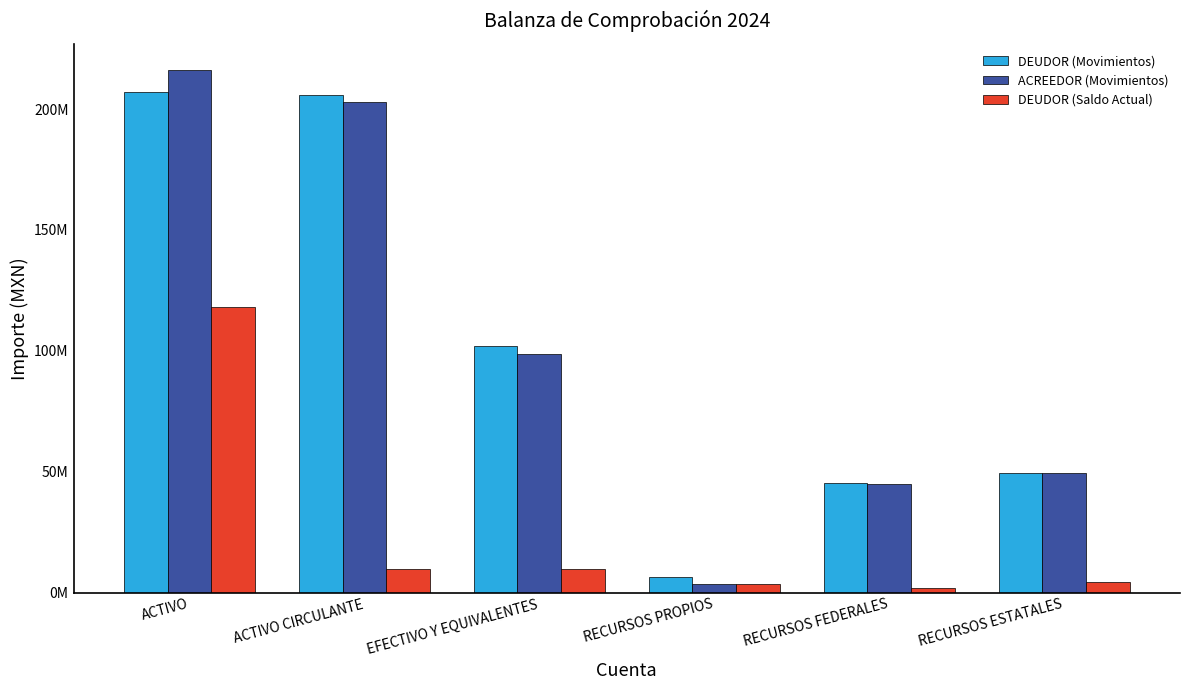

Are the bars grouped side by side (vs. stacked)?

Yes